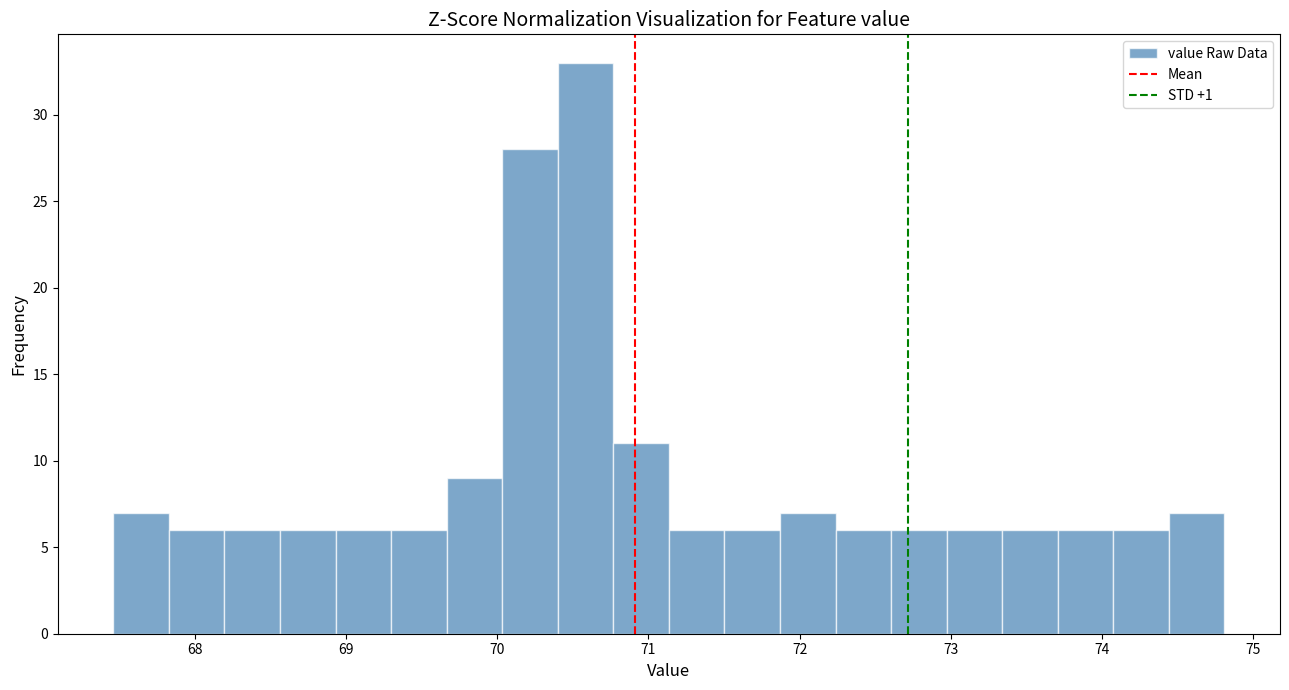

Read against the x-axis, roughly where is the centre of the tallest bar?

70.6